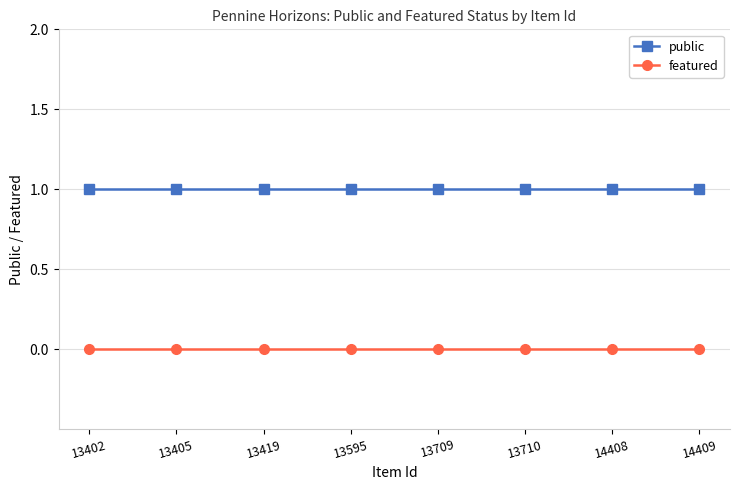

Rank the series by their maximum value, from lowest to highest.

featured, public